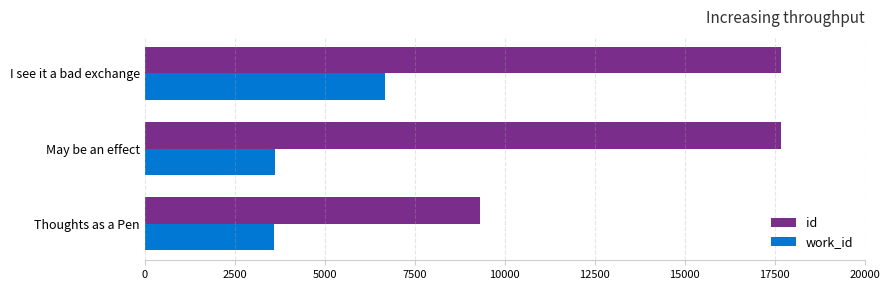

What is the minimum value shown in the chart?

3596